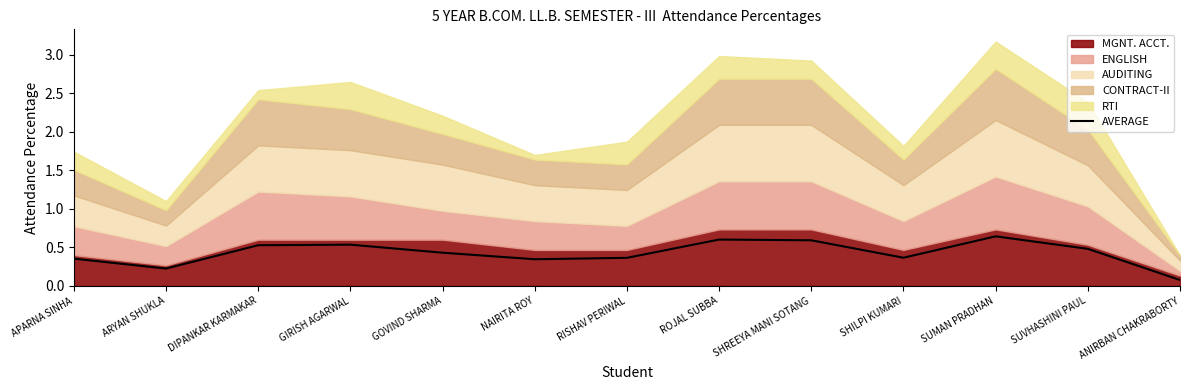

How many data points does each series have?

13